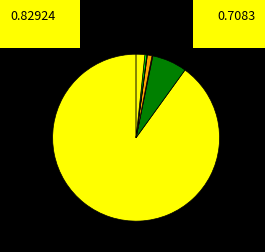

How many slices are in this pie chart?

7